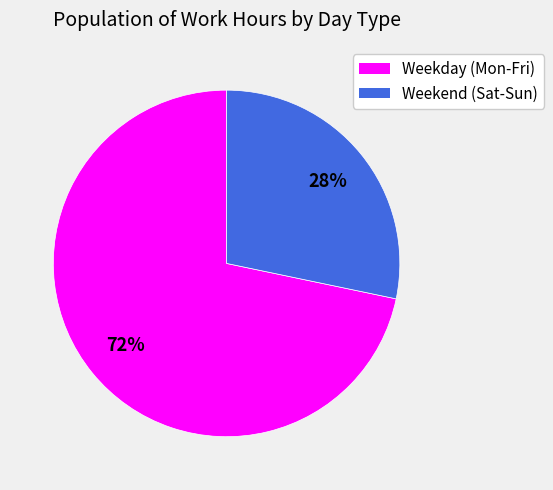

Does any single category account for the majority?

Yes